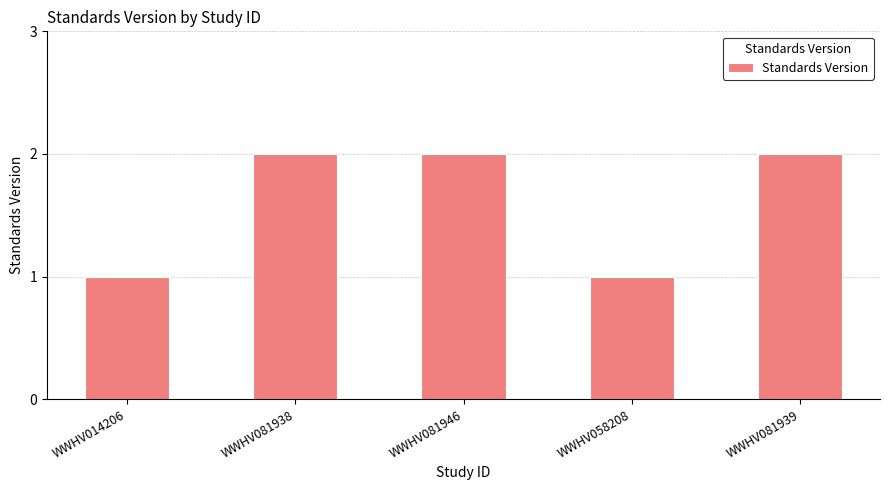

What is the ratio of the value at WWHV058208 to the value at WWHV081946?

0.5